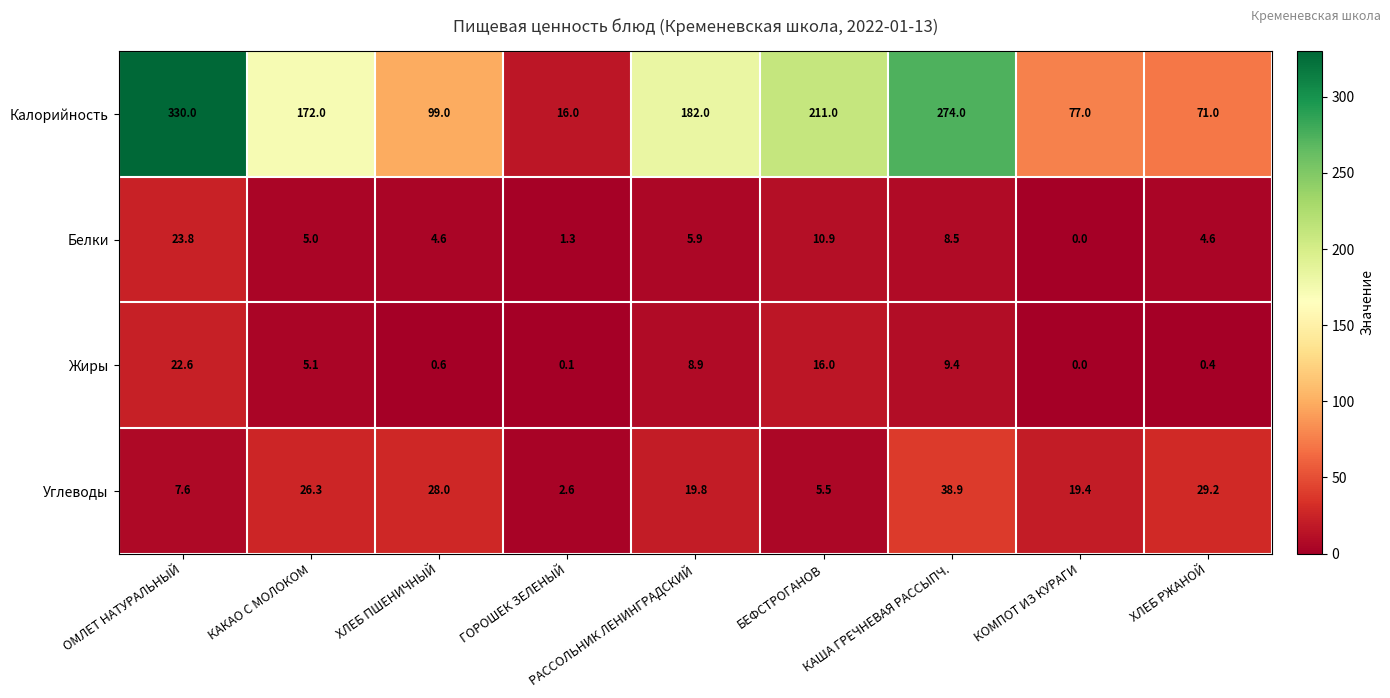

The value of Белки at БЕФСТРОГАНОВ is 2.3. True or false?

False